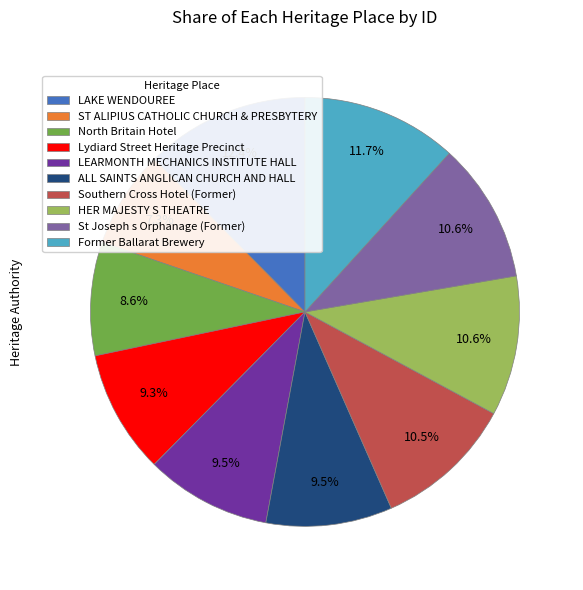

To the nearest percent, what is the difference between the largest and smallest slice percentages?

5%